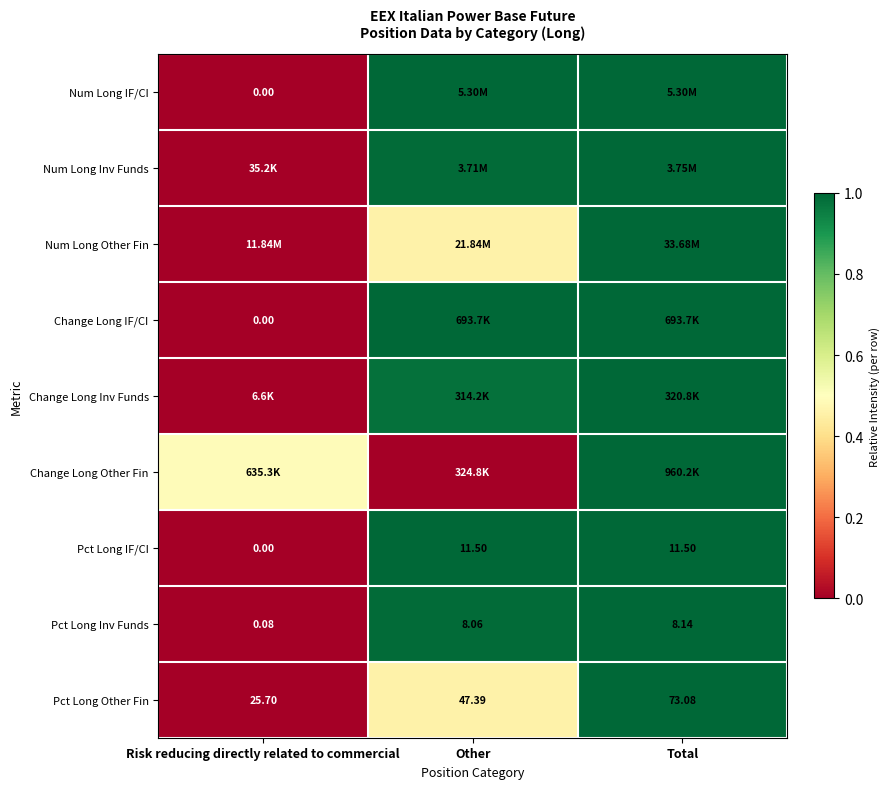

Where is Pct Long Other Fin nearest to the value 49?

Other